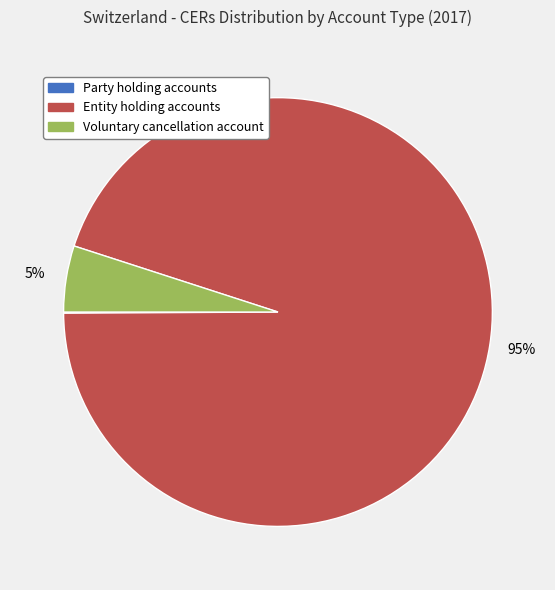

To the nearest percent, what is the average slice percentage?

33%